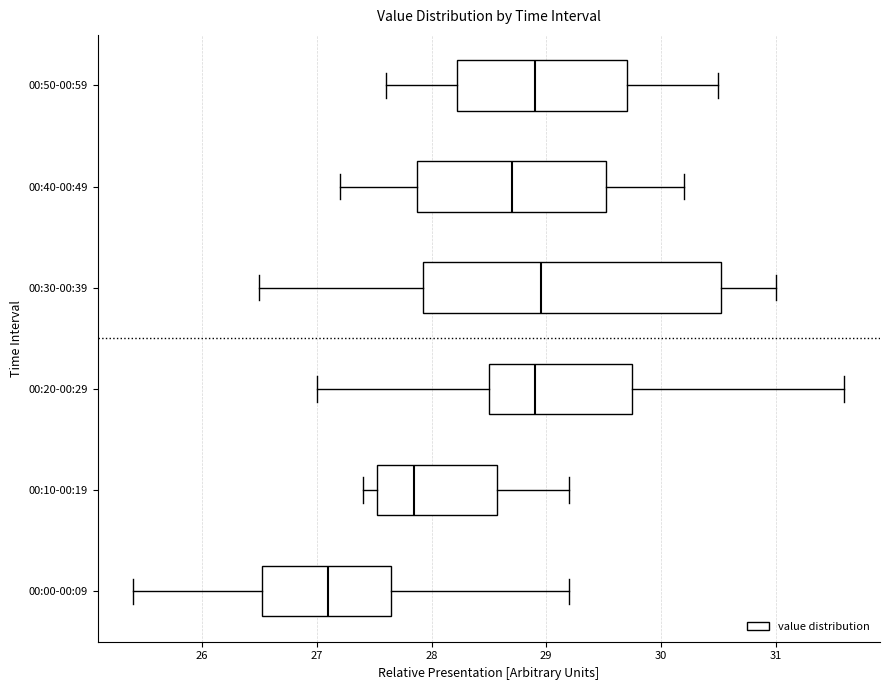

Where is the left edge of the box for 00:20-00:29 on the x-axis? The values are not printed on the chart, so give them approximately, as read against the axis.

28.5